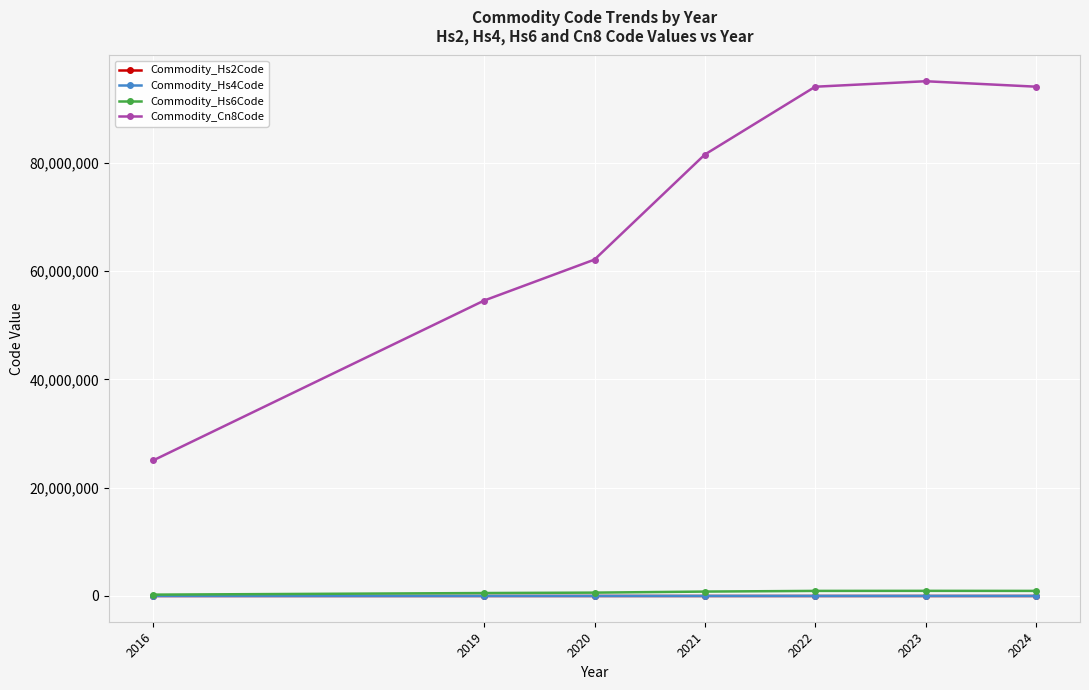

What is the value of the Commodity_Cn8Code point at the 1st from the left?

25036034.5